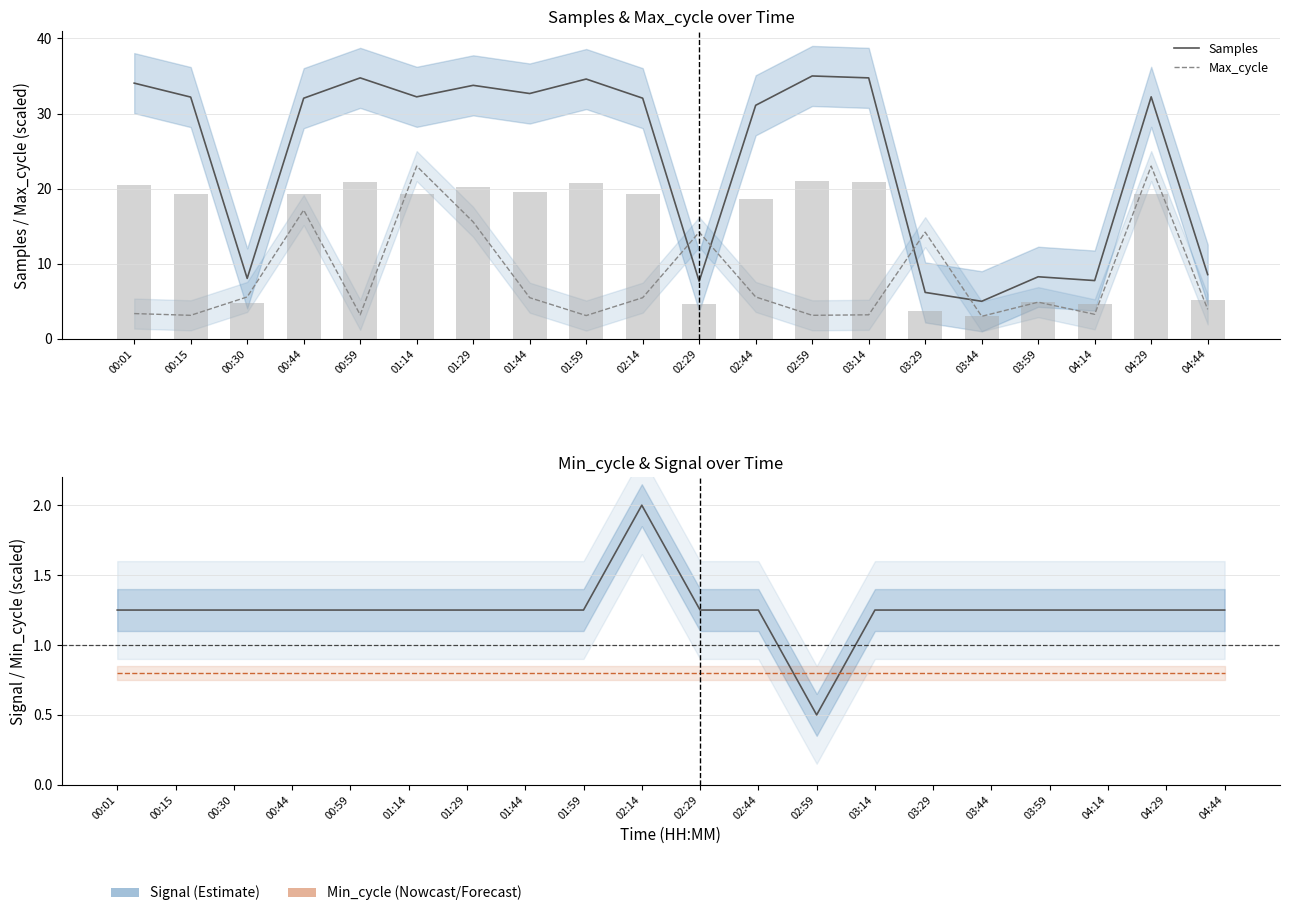

Reading right to left, list all the values displayed in this chart.

Samples: 04:44=8.6	04:29=32.2	04:14=7.8	03:59=8.3	03:44=5.0	03:29=6.2	03:14=34.7	02:59=35.0	02:44=31.1	02:29=7.7	02:14=32.0	01:59=34.6	01:44=32.7	01:29=33.8	01:14=32.2	00:59=34.7	00:44=32.0	00:30=8.0	00:15=32.2	00:01=34.0
Max_cycle: 04:44=3.9	04:29=23.0	04:14=3.3	03:59=4.9	03:44=3.0	03:29=14.2	03:14=3.2	02:59=3.1	02:44=5.6	02:29=14.2	02:14=5.5	01:59=3.1	01:44=5.5	01:29=15.6	01:14=23.0	00:59=3.2	00:44=17.1	00:30=5.6	00:15=3.1	00:01=3.4
Signal: 04:44=1.2	04:29=1.2	04:14=1.2	03:59=1.2	03:44=1.2	03:29=1.2	03:14=1.2	02:59=0.5	02:44=1.2	02:29=1.2	02:14=2.0	01:59=1.2	01:44=1.2	01:29=1.2	01:14=1.2	00:59=1.2	00:44=1.2	00:30=1.2	00:15=1.2	00:01=1.2
Min_cycle: 04:44=0.8	04:29=0.8	04:14=0.8	03:59=0.8	03:44=0.8	03:29=0.8	03:14=0.8	02:59=0.8	02:44=0.8	02:29=0.8	02:14=0.8	01:59=0.8	01:44=0.8	01:29=0.8	01:14=0.8	00:59=0.8	00:44=0.8	00:30=0.8	00:15=0.8	00:01=0.8